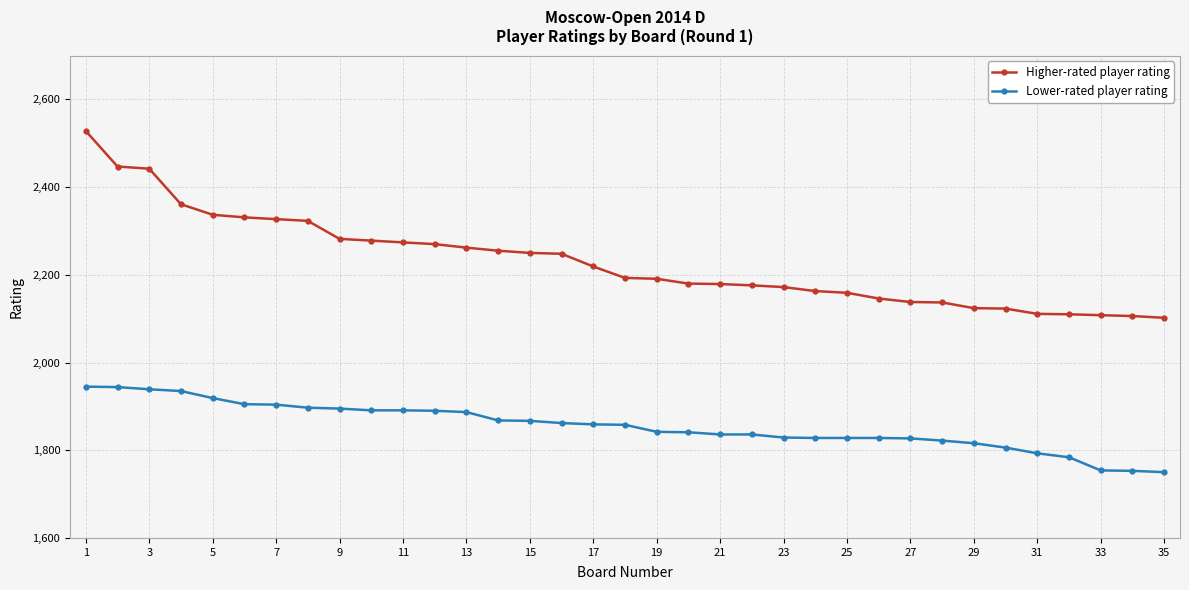

True or false: Lower-rated player rating and Higher-rated player rating intersect in this chart.

False